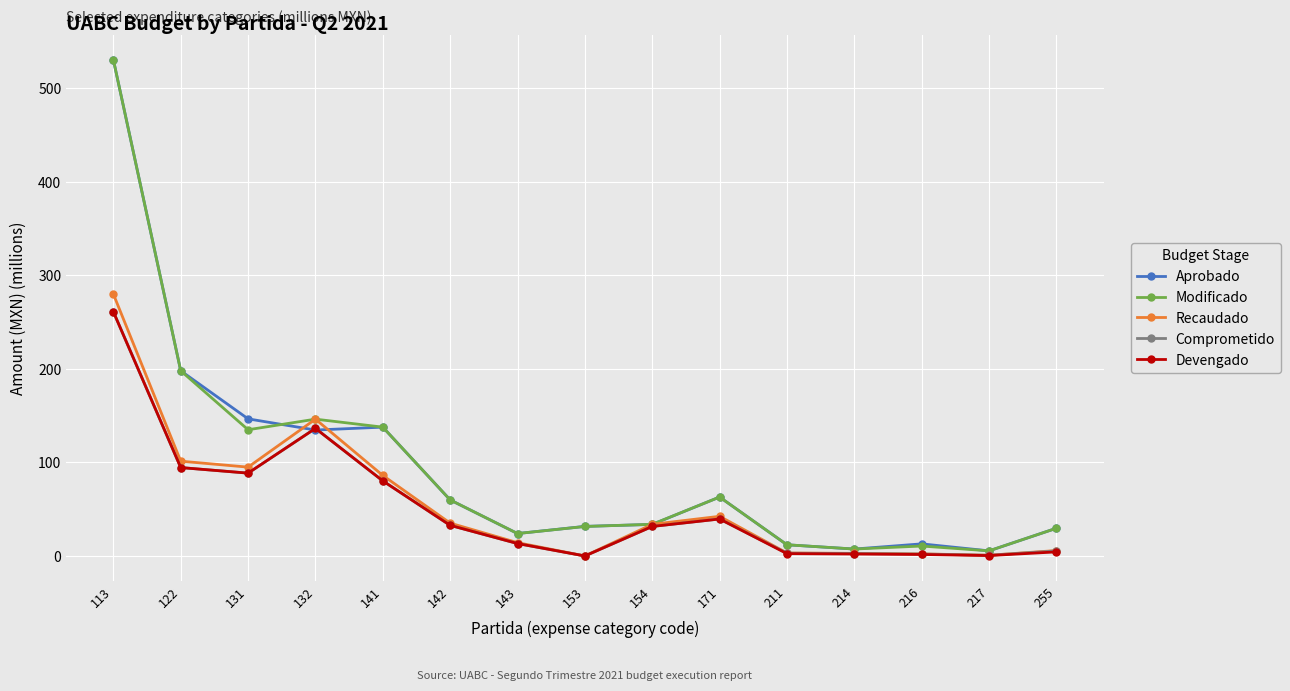

What is the difference between the maximum and minimum values in the Modificado series?

525.1